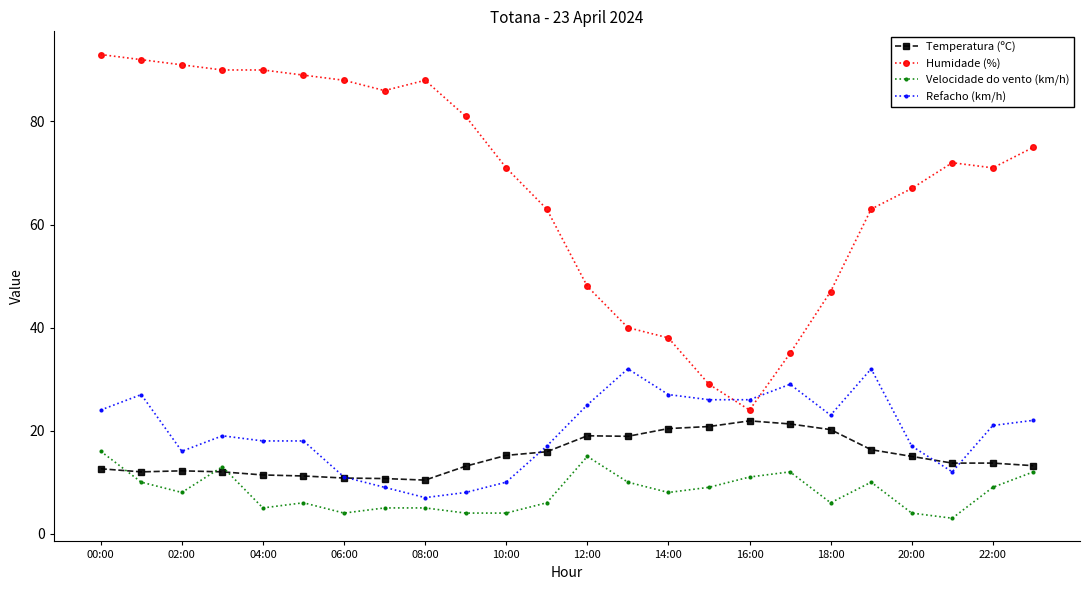

True or false: Refacho (km/h) has more than 2 interior local peaks.

True